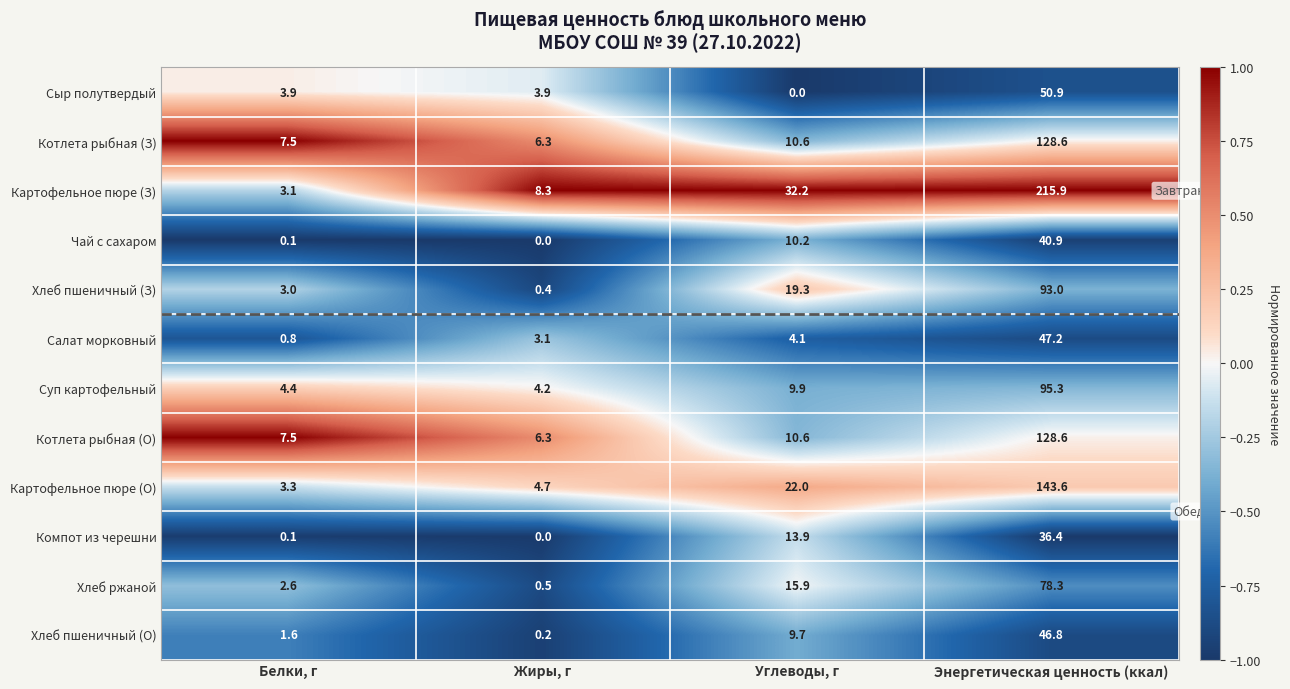

Which series has the largest range (max minus min)?

Картофельное пюре (З)